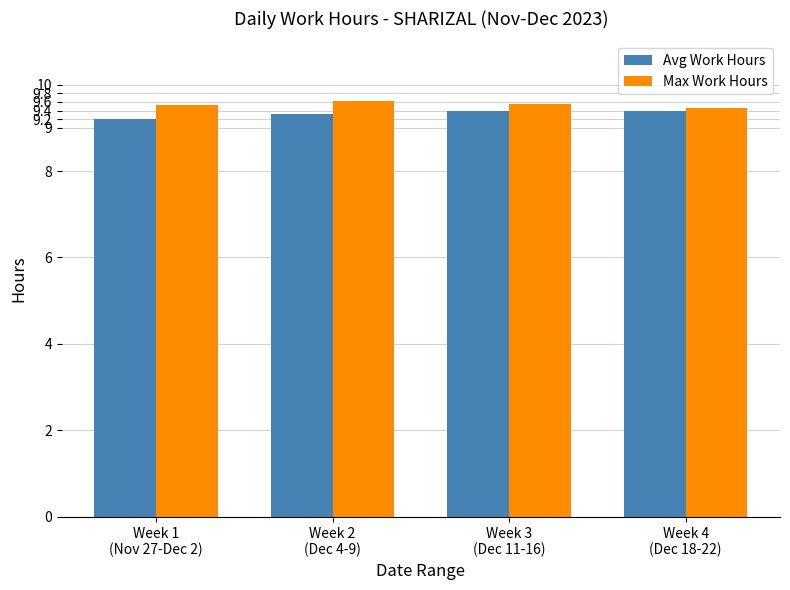

How many Max Work Hours values are between 9 and 10?

4